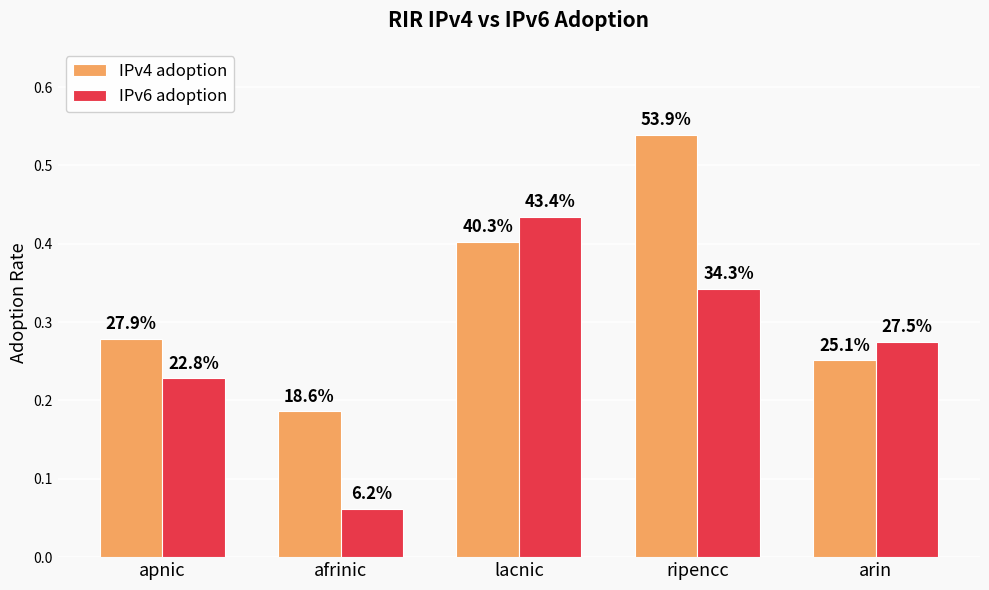

Between afrinic and ripencc, which series saw the biggest shift?

IPv4 adoption